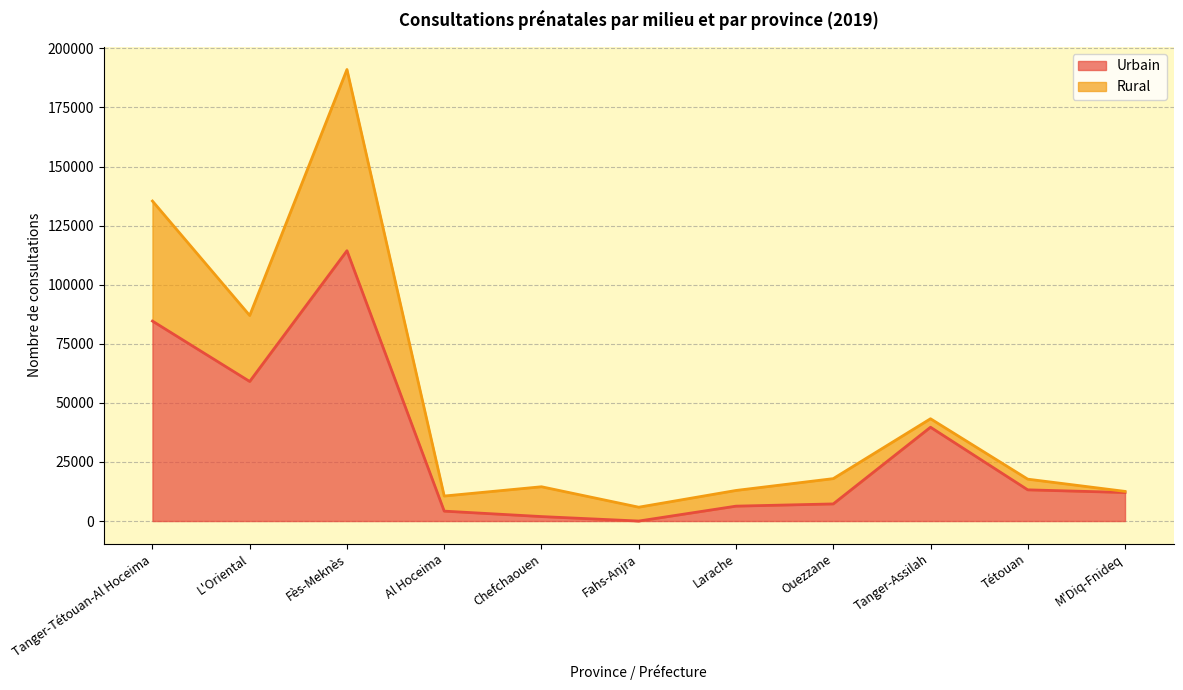

How many data points are less than 12077?

5